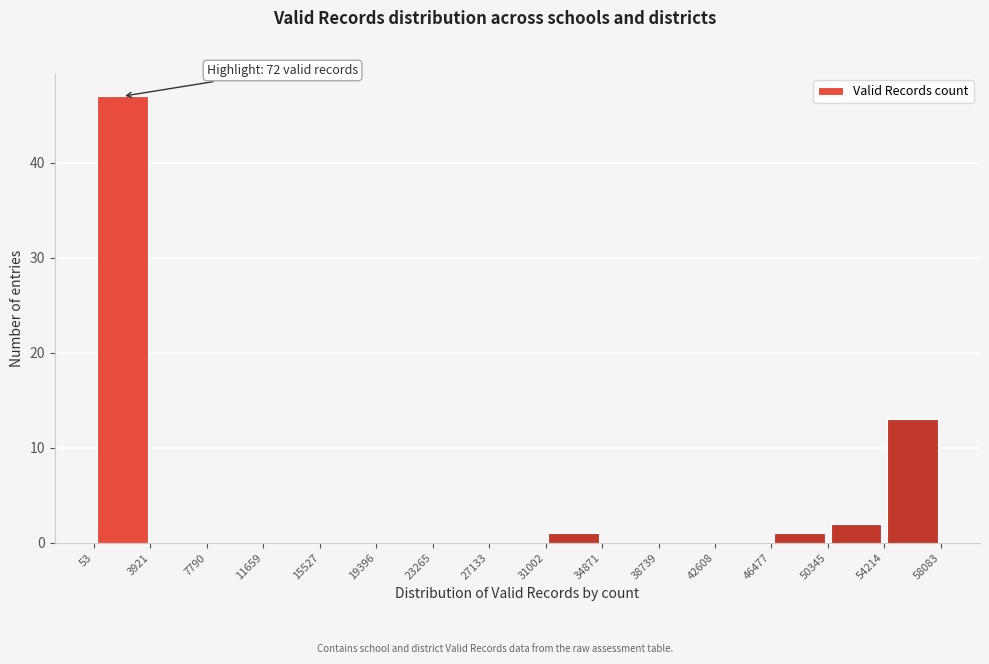

Over which range of the x-axis is the bar tallest?

53 to 3921